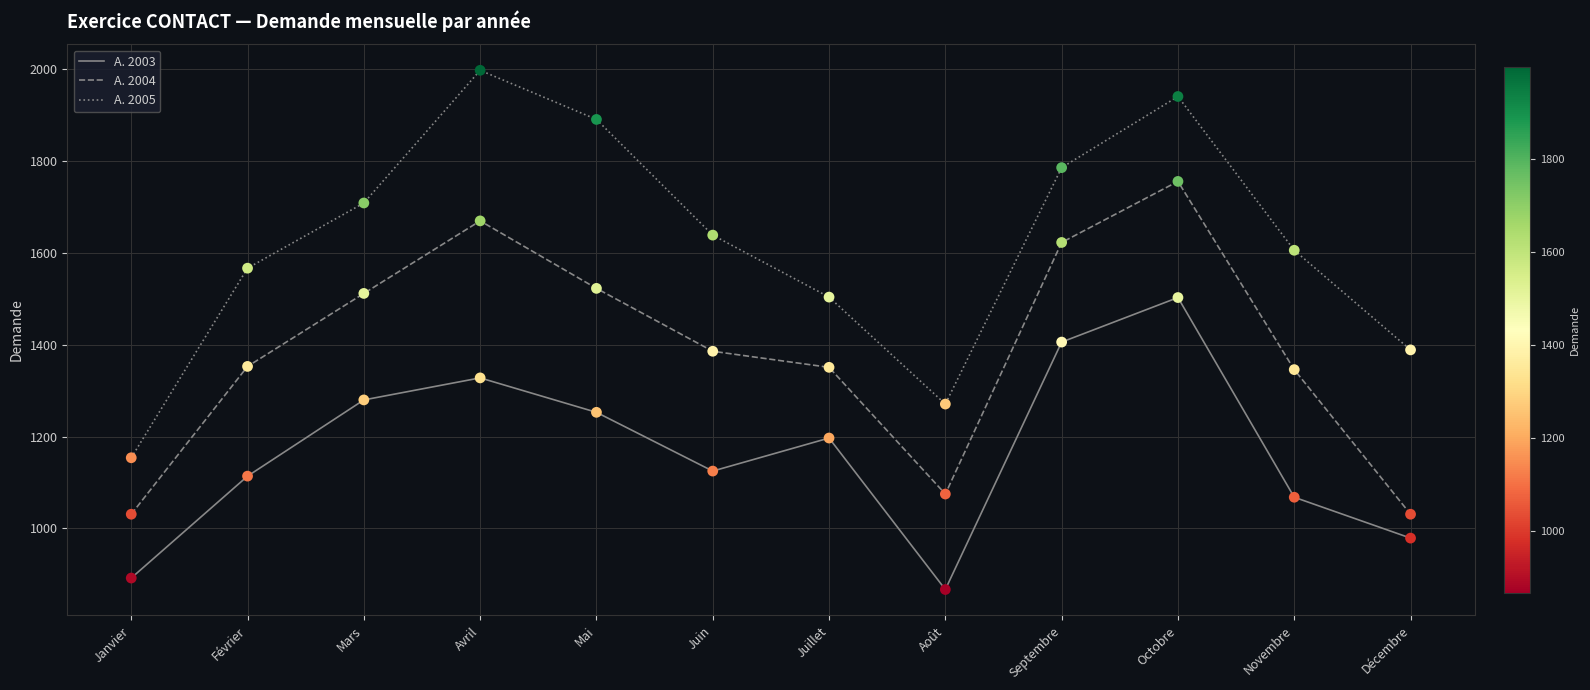

What are all the series names shown in the legend?

A. 2003, A. 2004, A. 2005